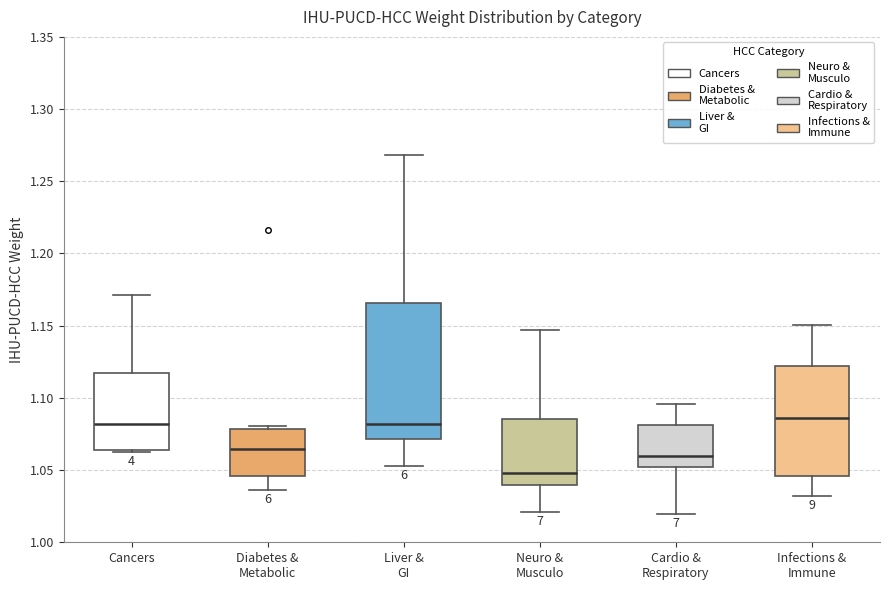

Comparing the boxes themselves (not the whiskers), which one is the tallest?

Liver & GI